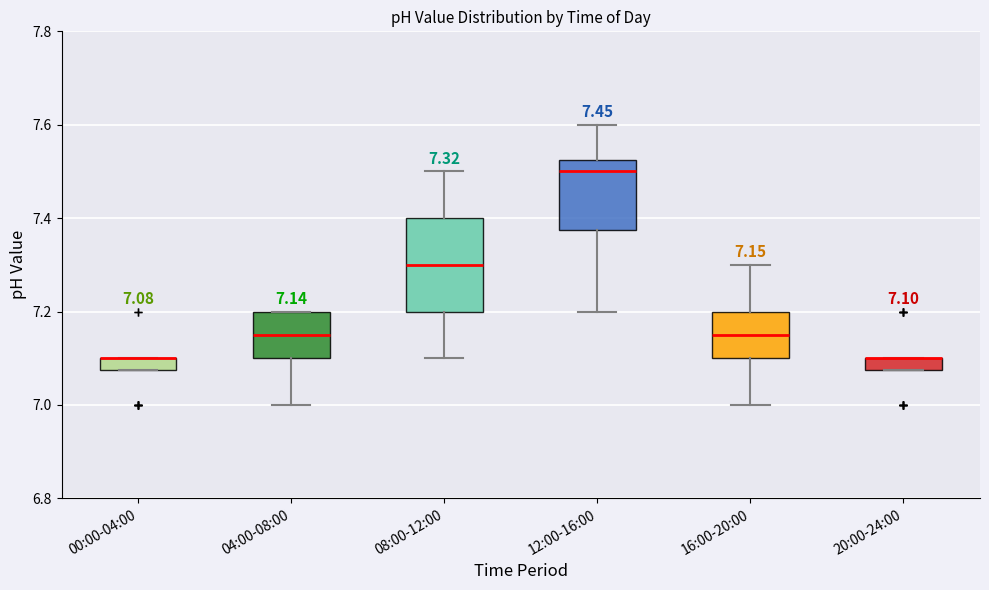

Which box is the tallest, from its lower edge to its upper edge?

08:00-12:00